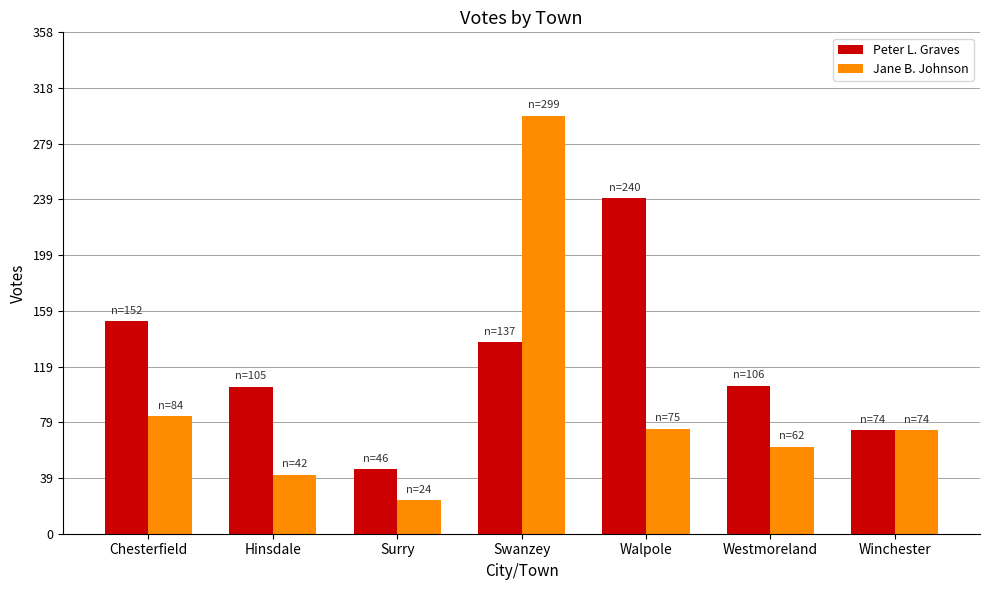

What is the difference between the Jane B. Johnson values at Swanzey and Chesterfield?

215